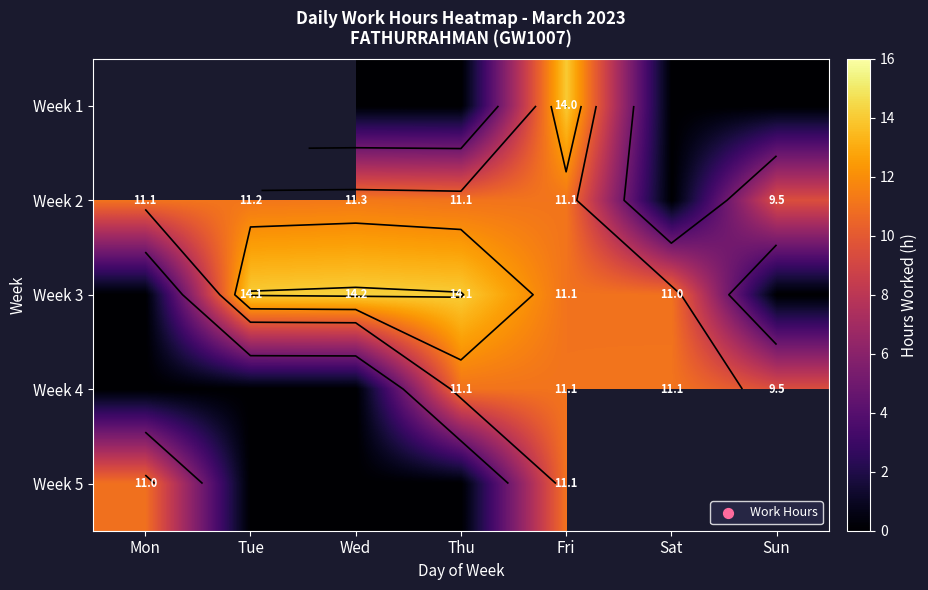

Rank the series at Tue from lowest to highest value.

Week 4, Week 5, Week 1, Week 2, Week 3